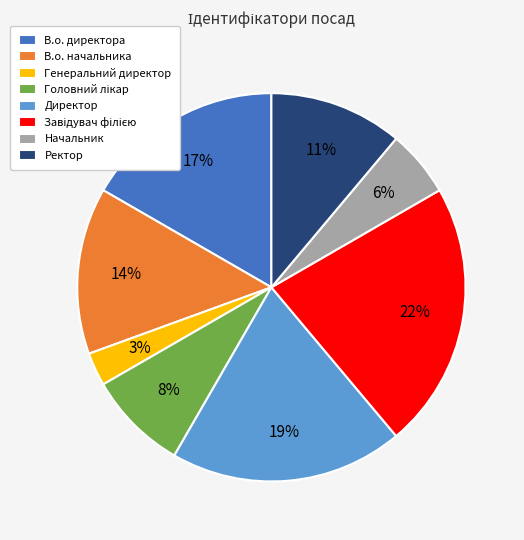

How many slices are in this pie chart?

8